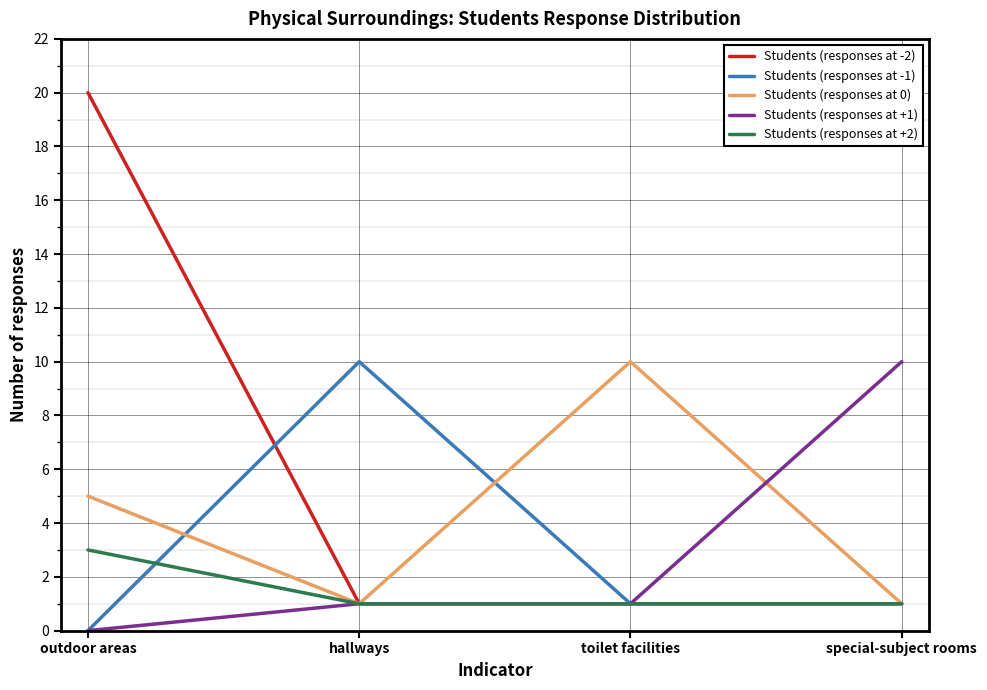

At how many categories does at least one series exceed 8?

4